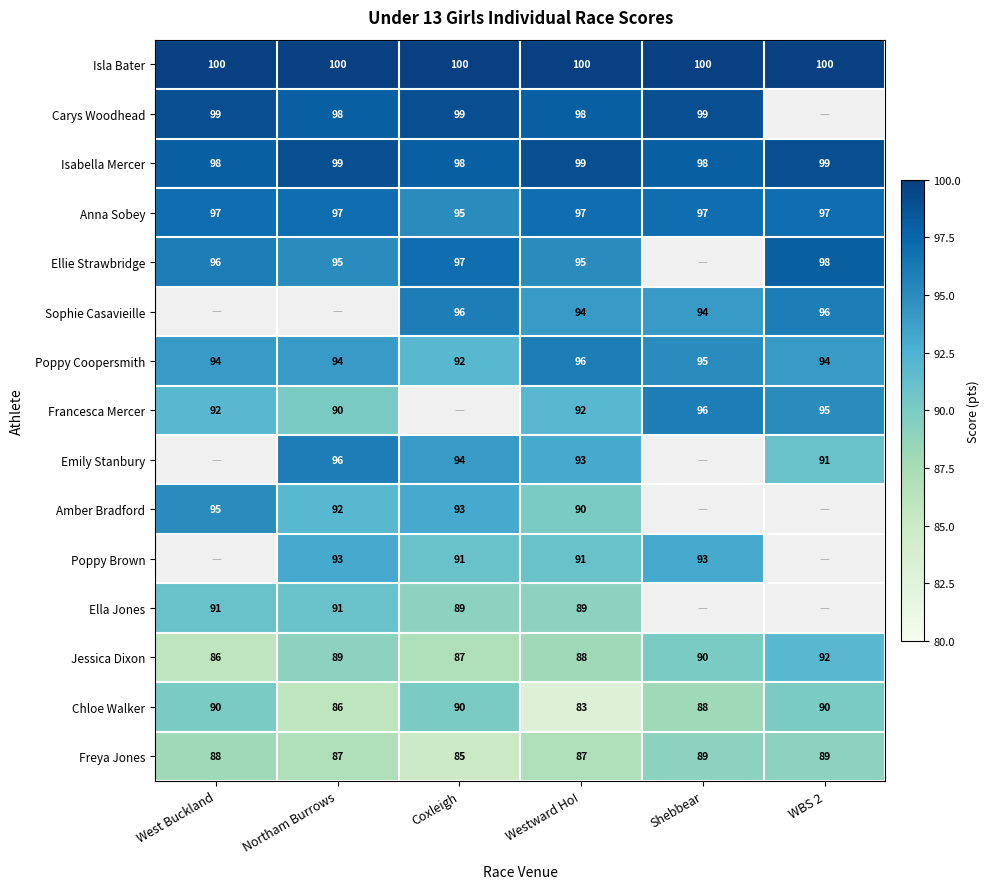

How many data points in Chloe Walker are less than 90?

3